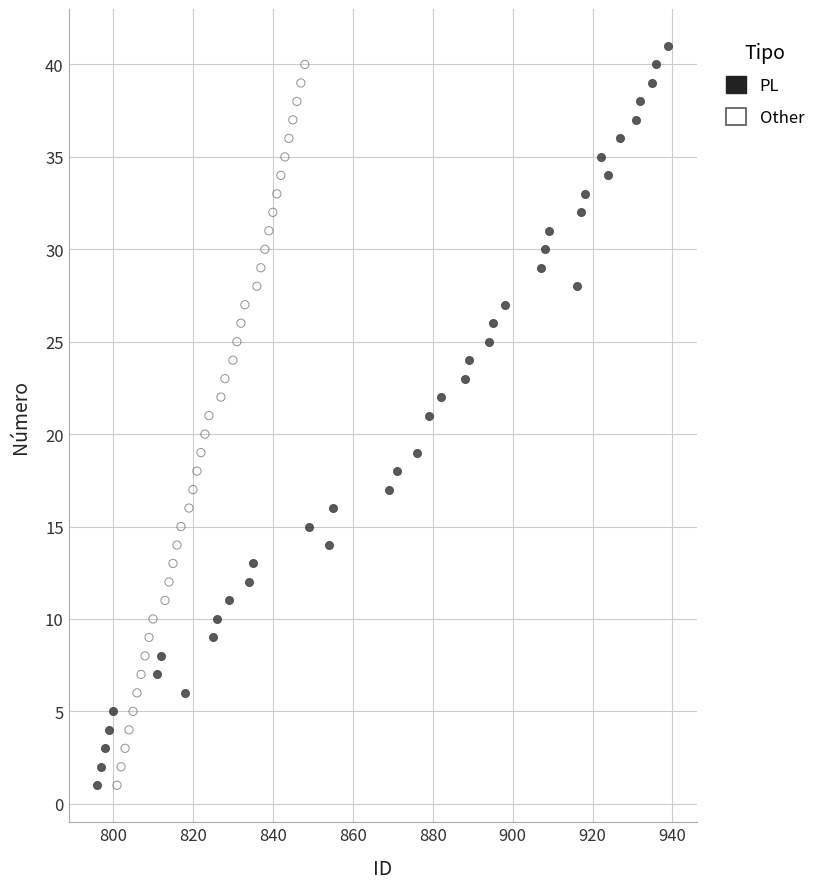

Which series has the widest spread of Y values?

PL